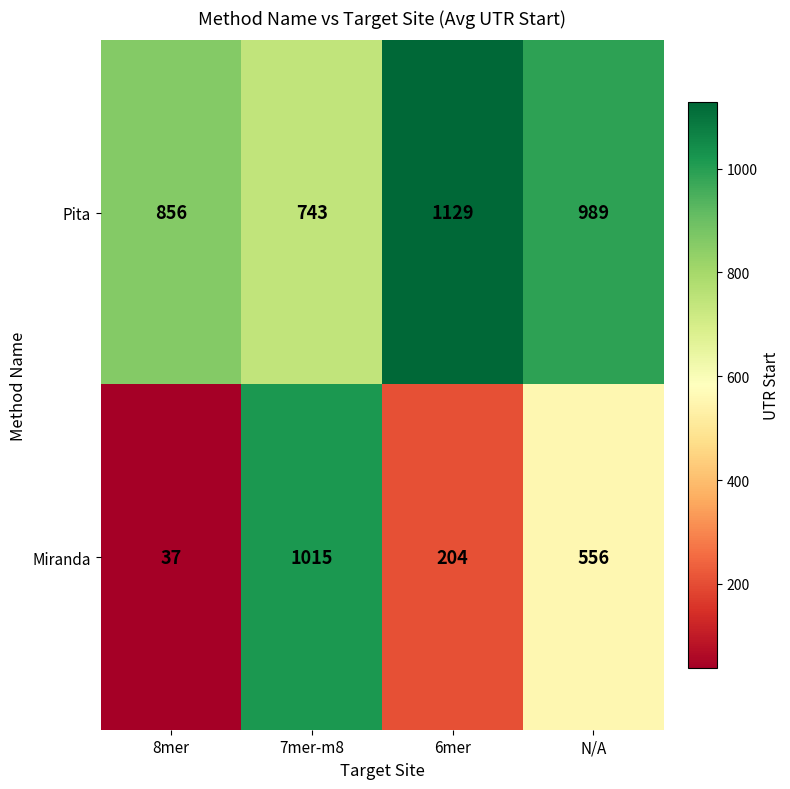

Which series has the largest range (max minus min)?

Miranda